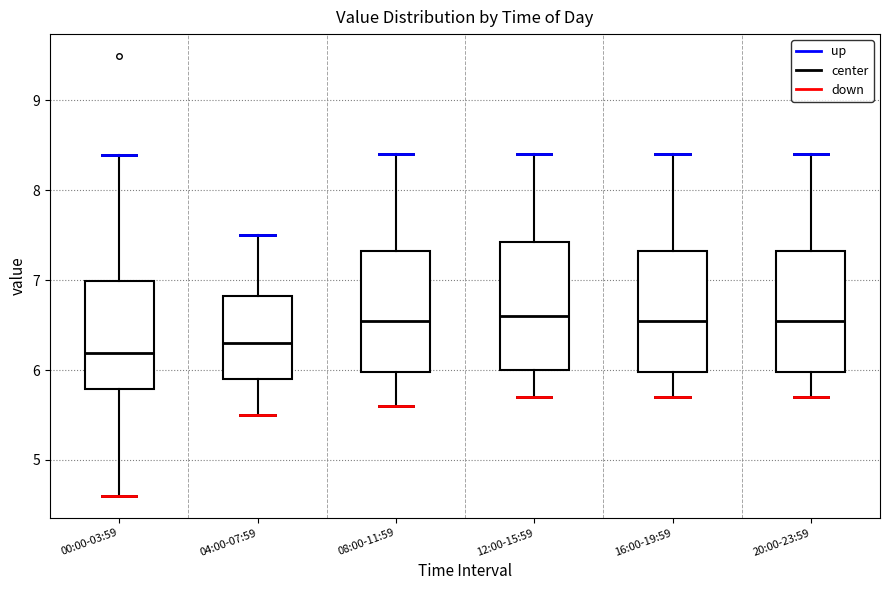

Reading left to right, read every box against the y-axis: the position of its median line, the range the box covers, and the ends of its whiskers. The values are not printed on the chart, so give them approximately, as read against the axis.

00:00-03:59: median 6.2, box 5.8 to 7.0, whiskers 4.6 to 8.4
04:00-07:59: median 6.3, box 5.9 to 6.8, whiskers 5.5 to 7.5
08:00-11:59: median 6.6, box 6.0 to 7.3, whiskers 5.6 to 8.4
12:00-15:59: median 6.6, box 6.0 to 7.4, whiskers 5.7 to 8.4
16:00-19:59: median 6.6, box 6.0 to 7.3, whiskers 5.7 to 8.4
20:00-23:59: median 6.6, box 6.0 to 7.3, whiskers 5.7 to 8.4